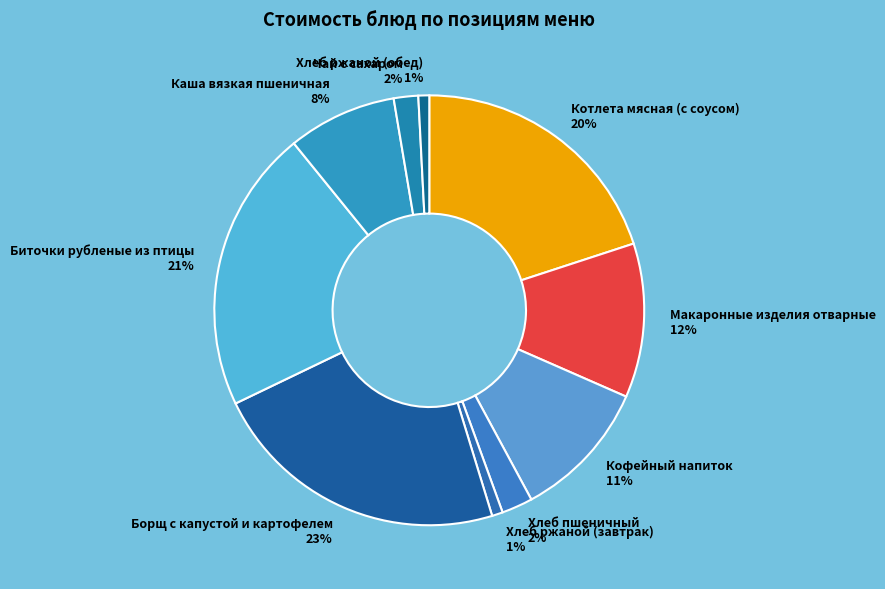

What percentage is the Хлеб пшеничный slice, to the nearest percent?

2%